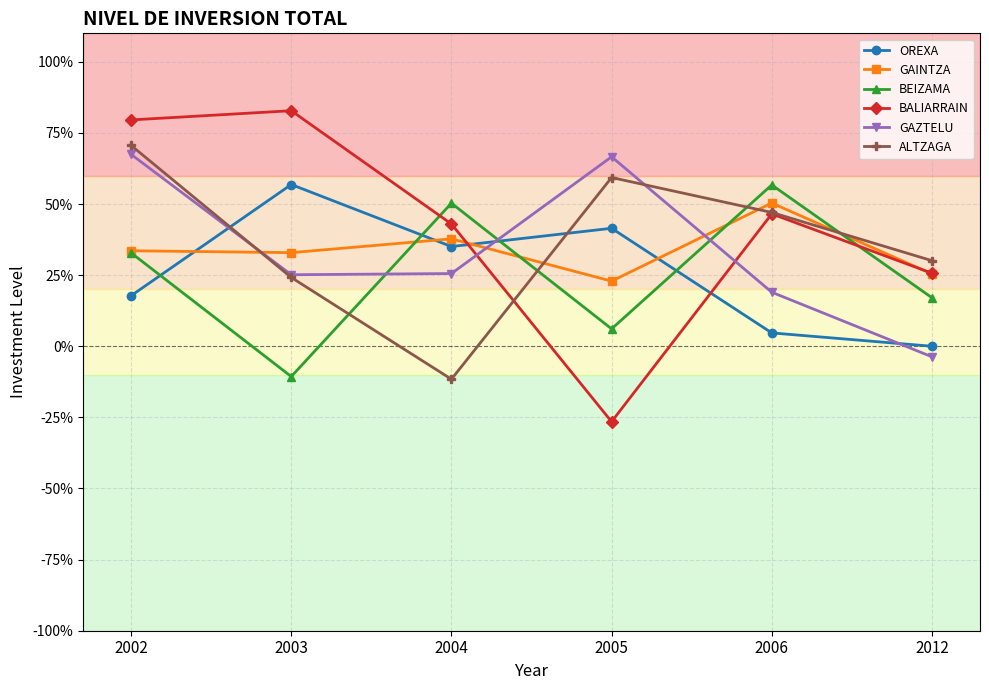

Read the ALTZAGA value at 2004.

-11.6